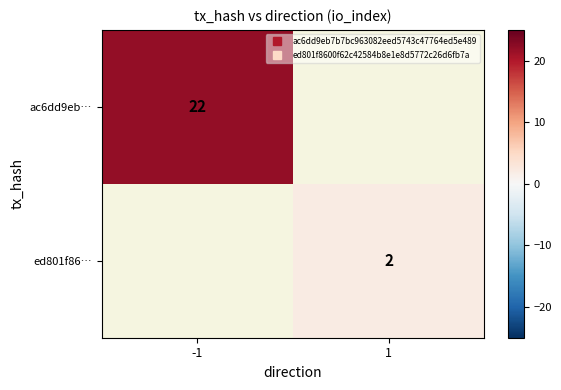

Which series has the widest spread of values?

ac6dd9eb…